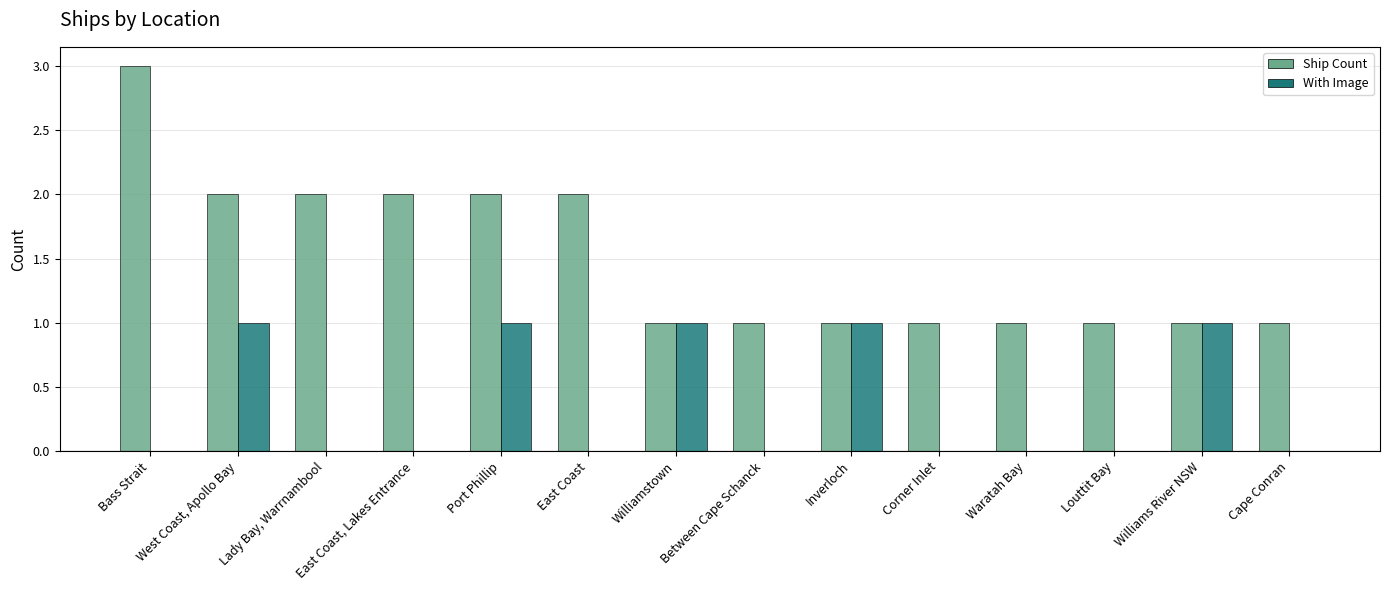

Reading left to right, extract all data points from this chart.

Ship Count: Bass Strait=3	West Coast, Apollo Bay=2	Lady Bay, Warrnambool=2	East Coast, Lakes Entrance=2	Port Phillip=2	East Coast=2	Williamstown=1	Between Cape Schanck=1	Inverloch=1	Corner Inlet=1	Waratah Bay=1	Louttit Bay=1	Williams River NSW=1	Cape Conran=1
With Image: Bass Strait=0	West Coast, Apollo Bay=1	Lady Bay, Warrnambool=0	East Coast, Lakes Entrance=0	Port Phillip=1	East Coast=0	Williamstown=1	Between Cape Schanck=0	Inverloch=1	Corner Inlet=0	Waratah Bay=0	Louttit Bay=0	Williams River NSW=1	Cape Conran=0